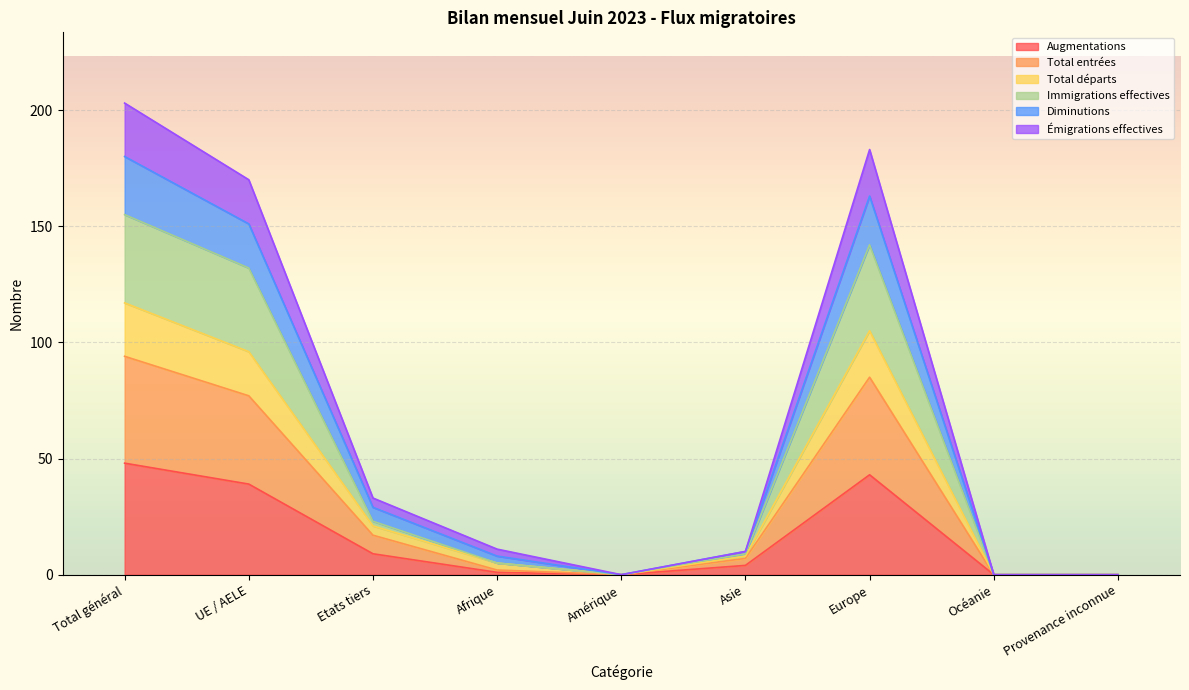

Count the number of categories in the chart.

9